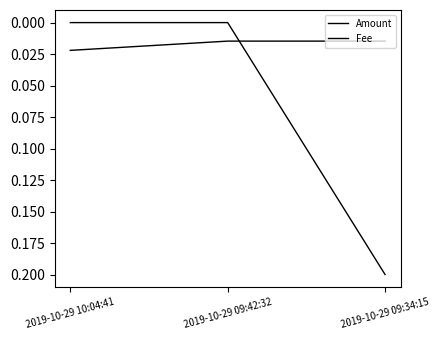

How many categories are shown in the chart?

3